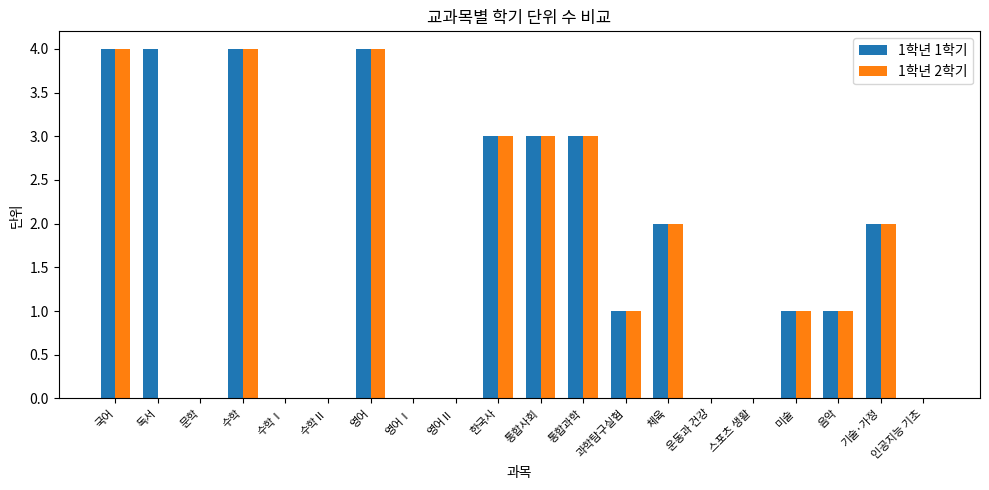

How many categories are shown in the chart?

20